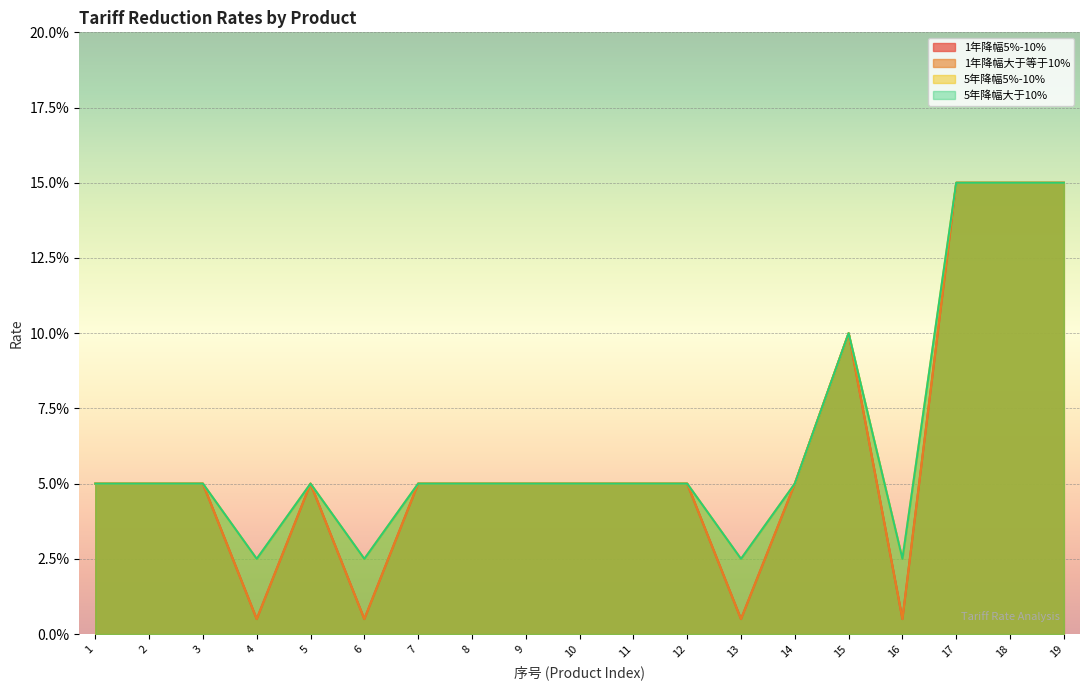

What are all the series names shown in the legend?

1年降幅5%-10%, 1年降幅大于等于10%, 5年降幅5%-10%, 5年降幅大于10%